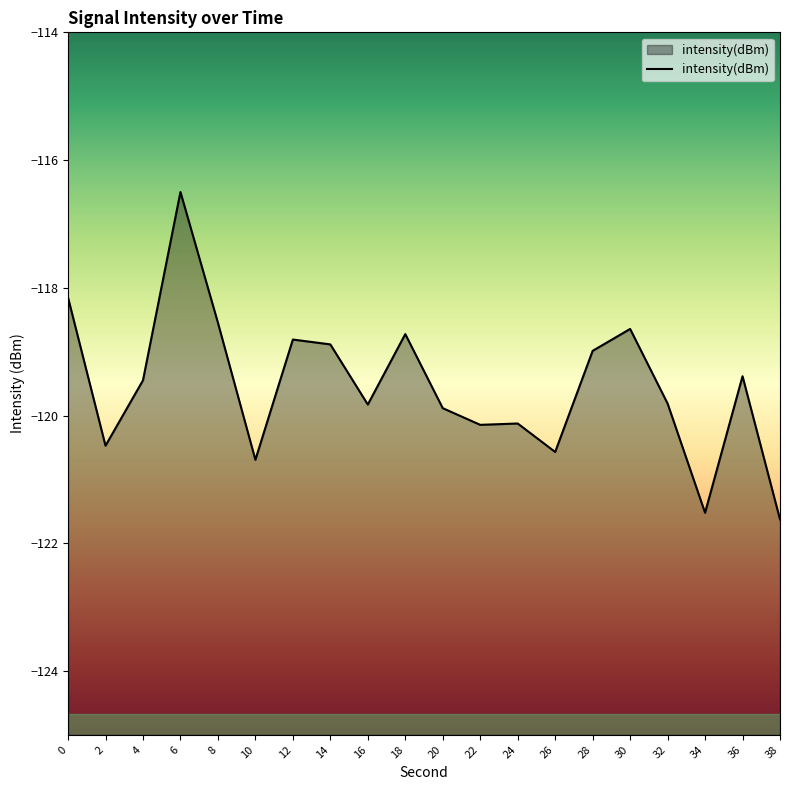

What is the difference between the maximum and minimum values?

5.1